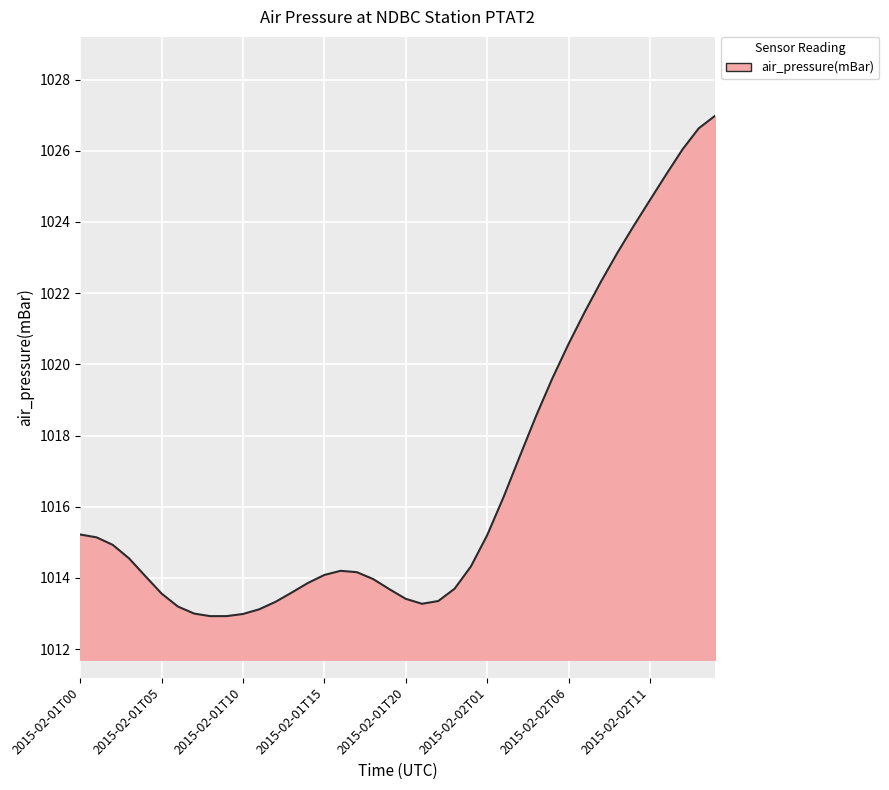

What is the sum of all values?

40672.5